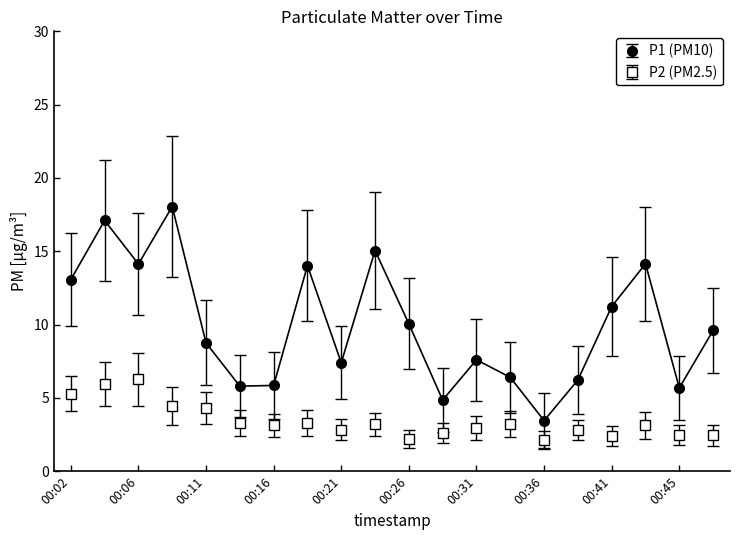

What are all the series names shown in the legend?

P1 (PM10), P2 (PM2.5)